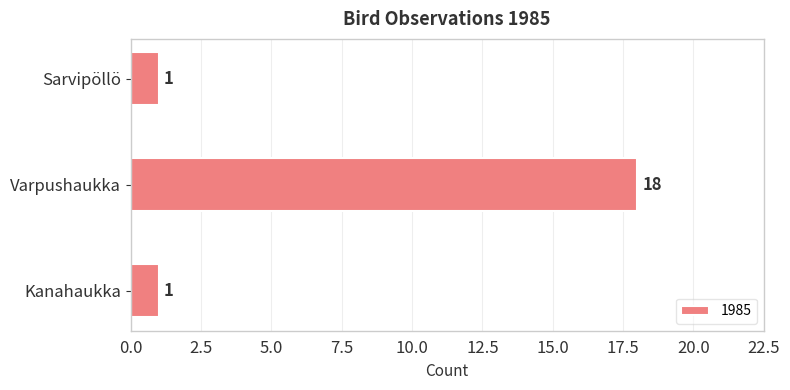

Count the values in the range 1 to 18.

3